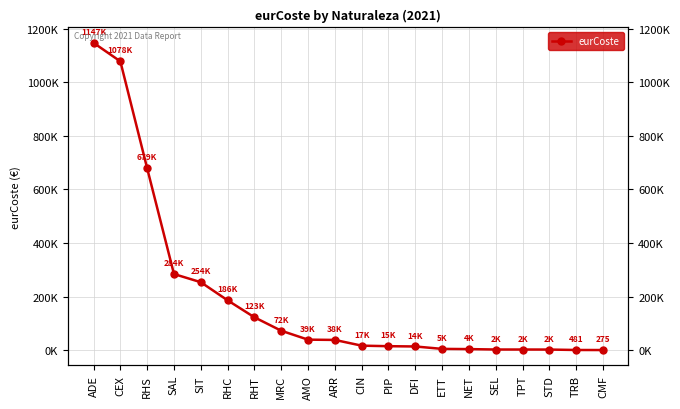

List the labels in order of value, smallest first.

CMF, TRB, STD, TPT, SEL, NET, ETT, DFI, PIP, CIN, ARR, AMO, MRC, RHT, RHC, SIT, SAL, RHS, CEX, ADE